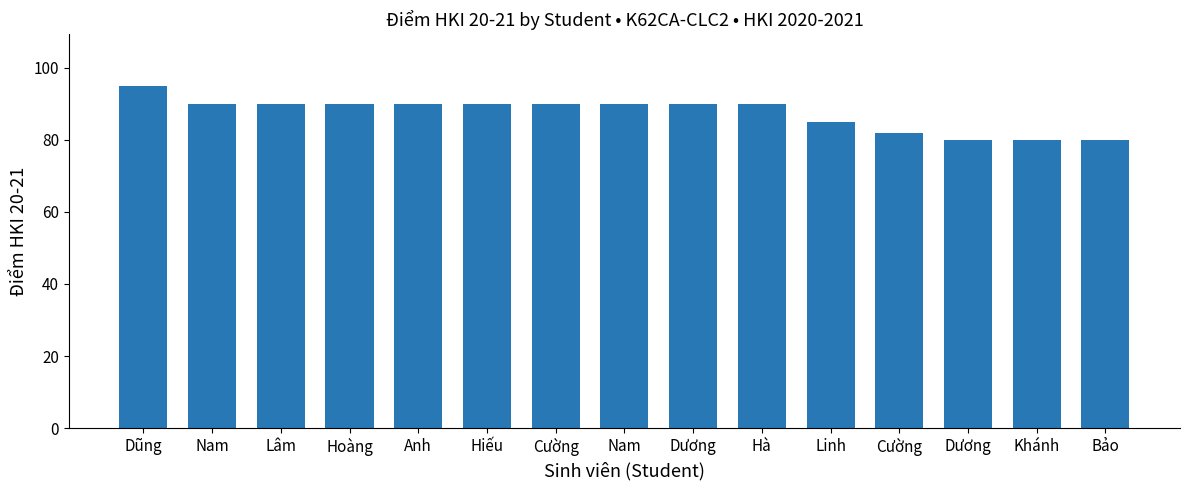

What is the ratio of the value at Hoàng to the value at Nam?

1.0